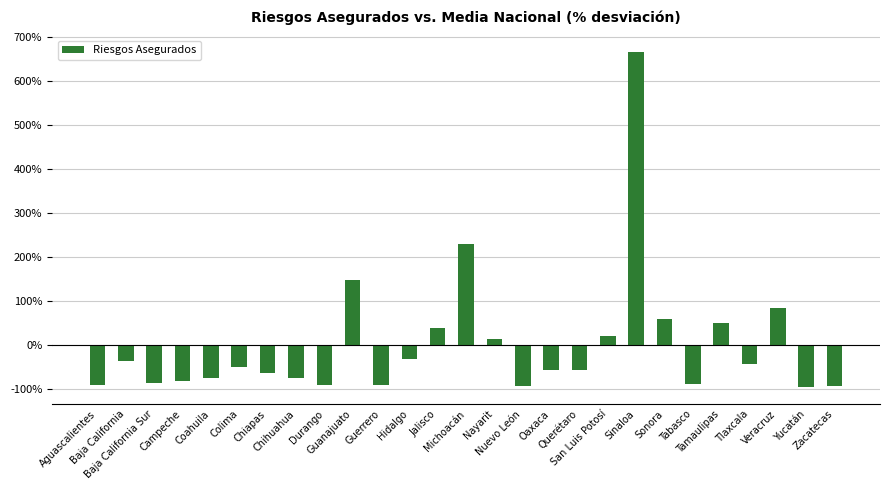

What is the value of the 5th bar from the left?

-75.6